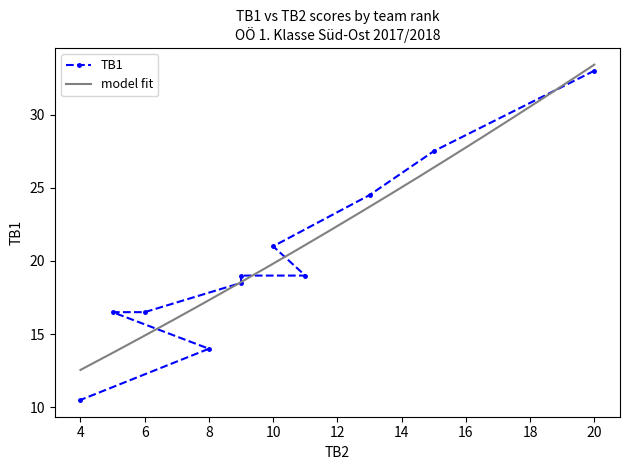

What is the minimum value for model fit?

12.6